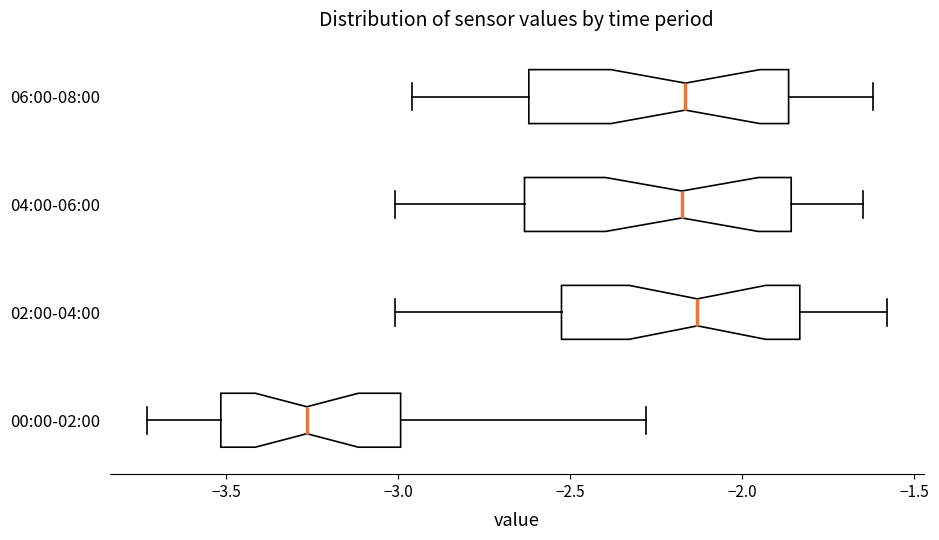

Where is the left edge of the box for 00:00-02:00 on the x-axis? The values are not printed on the chart, so give them approximately, as read against the axis.

-3.50